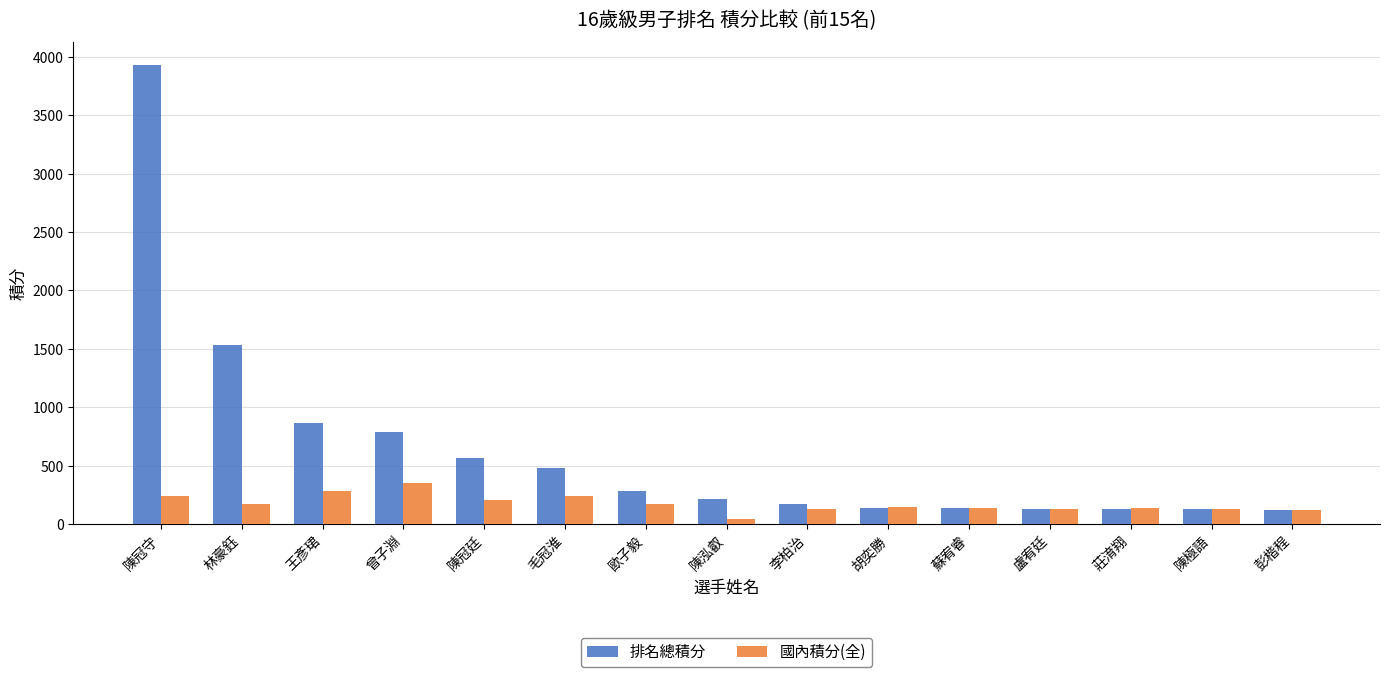

How many series are shown in this chart?

2